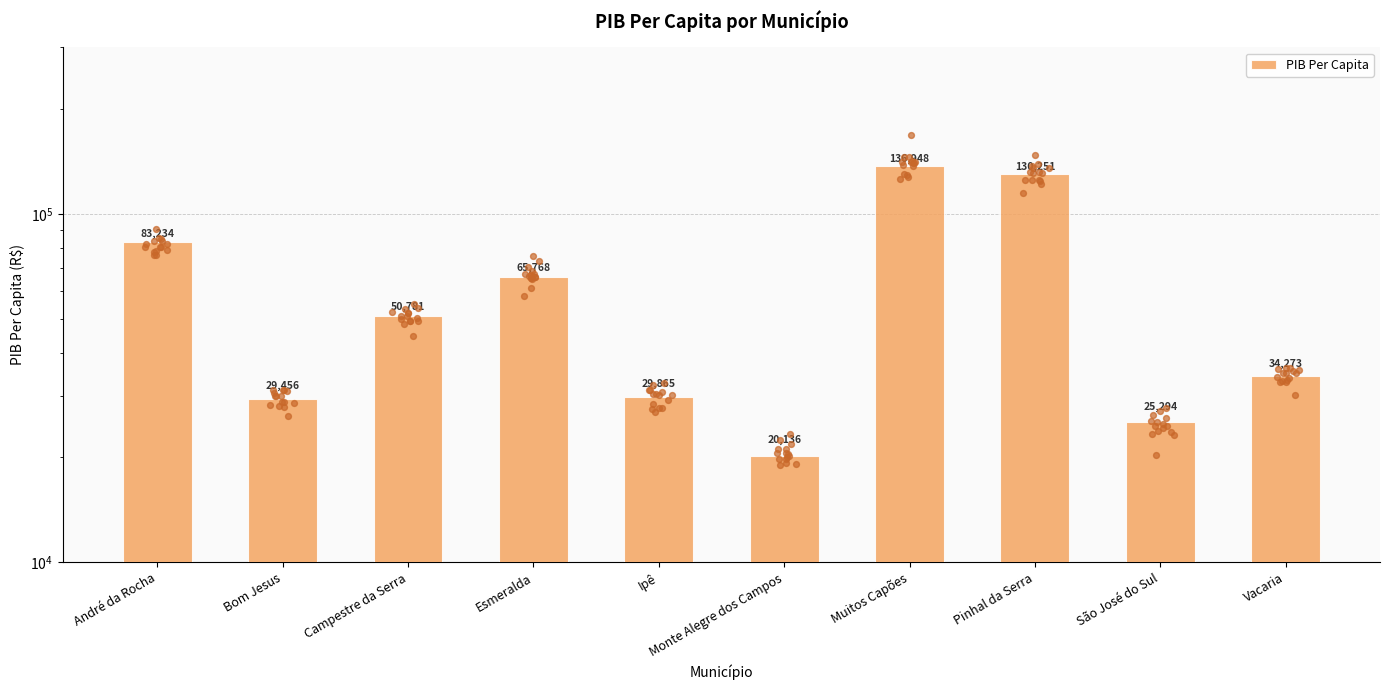

Between Esmeralda and São José do Sul, which is larger?

Esmeralda